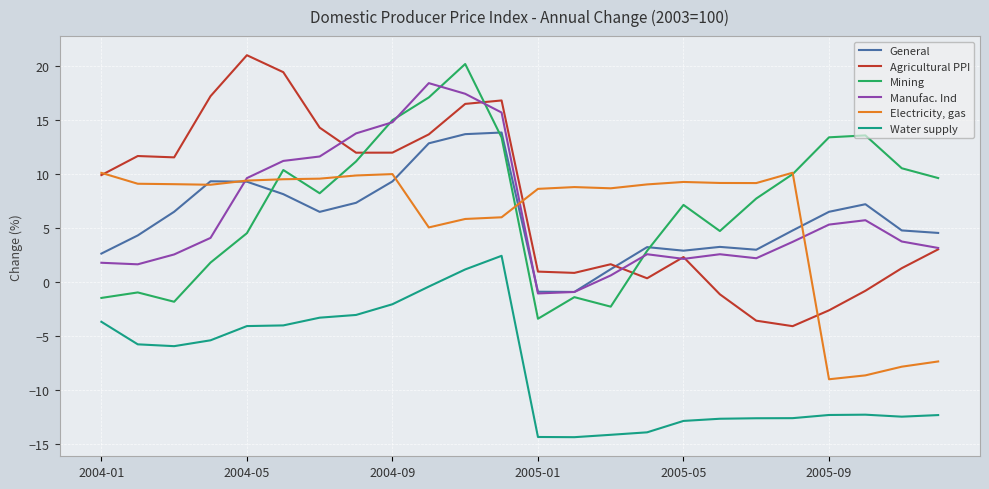

True or false: Manufac. Ind and Water supply intersect in this chart.

False